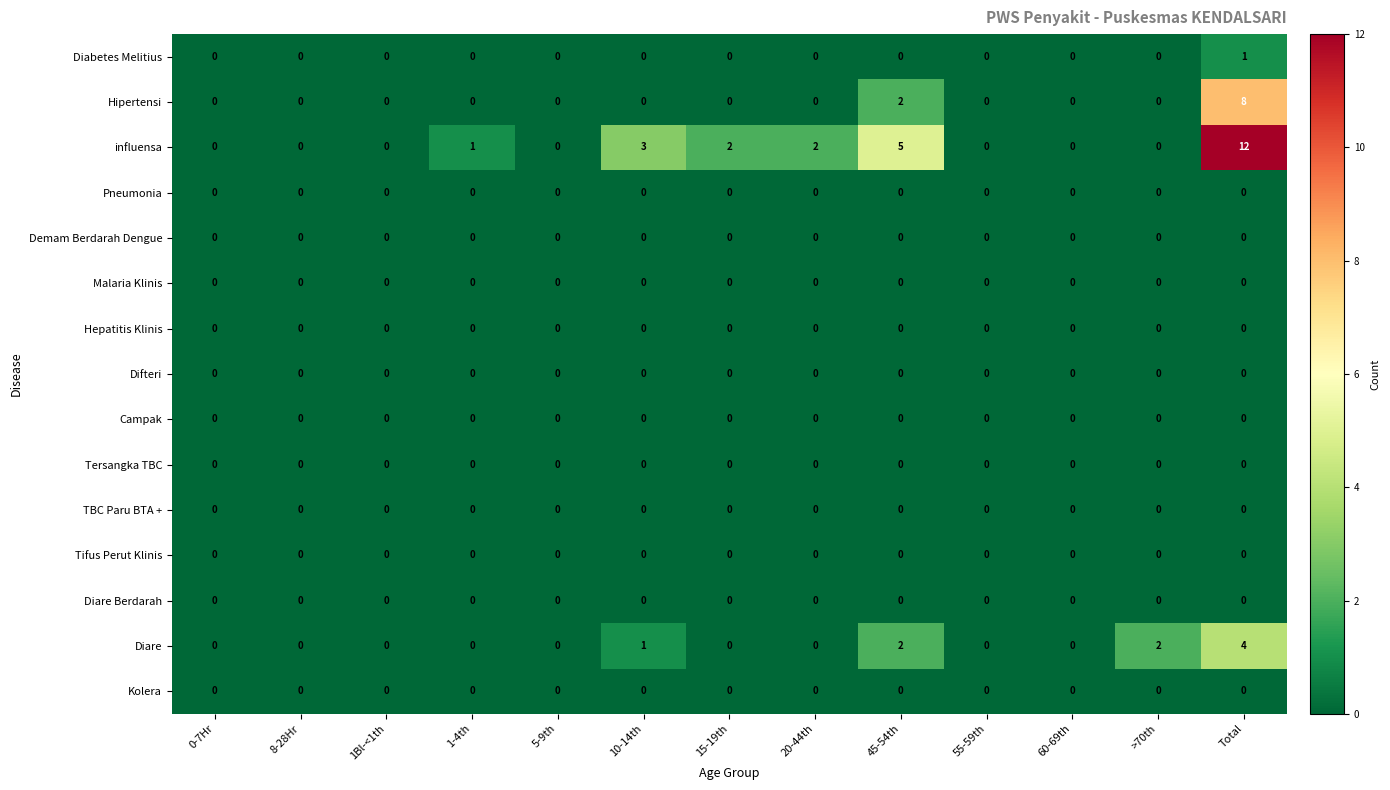

What is the total value across all series at Total?

25